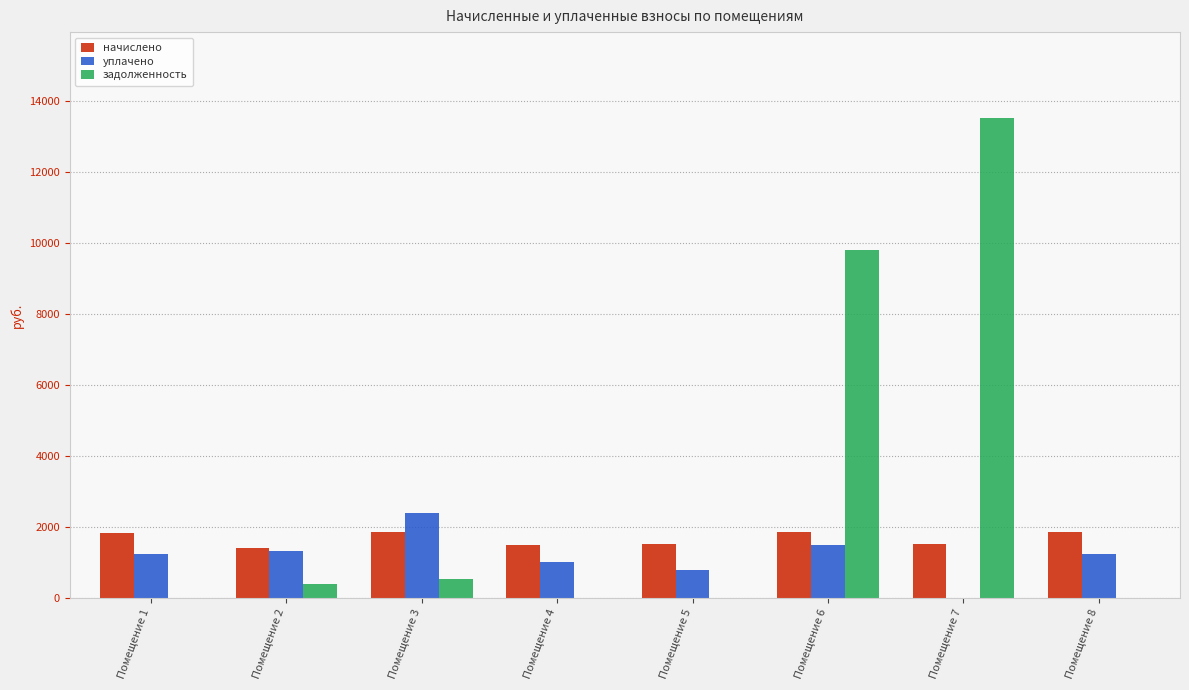

Which series has the largest total across all categories?

задолженность